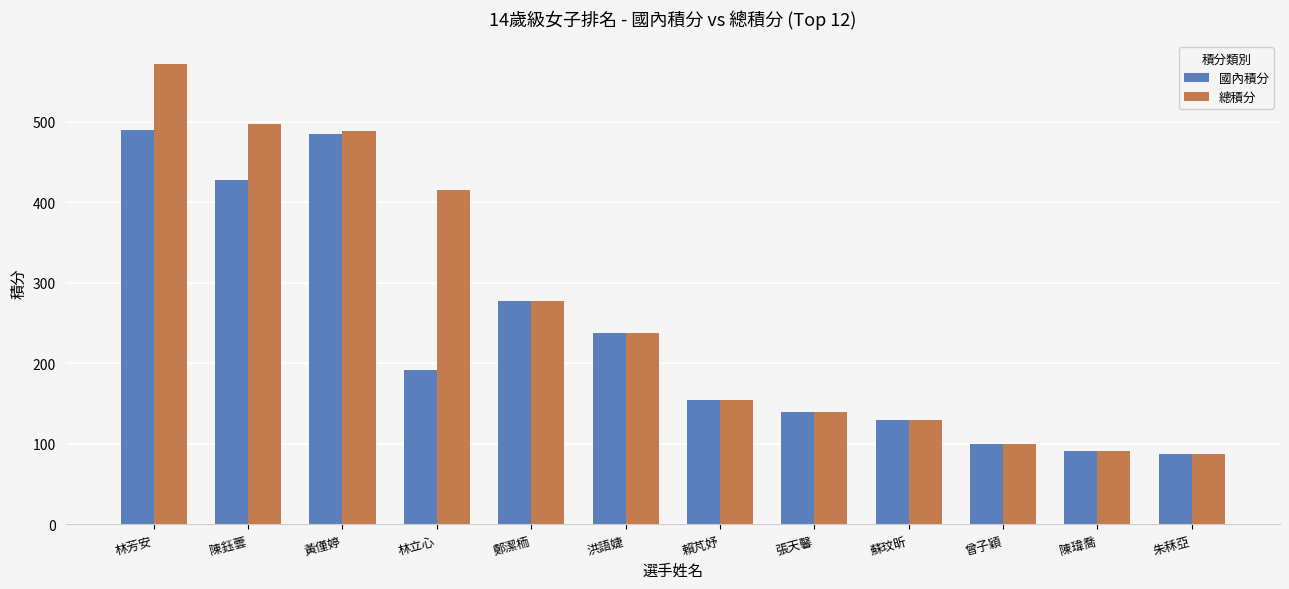

What is the total value across all series at 張天馨?

278.0